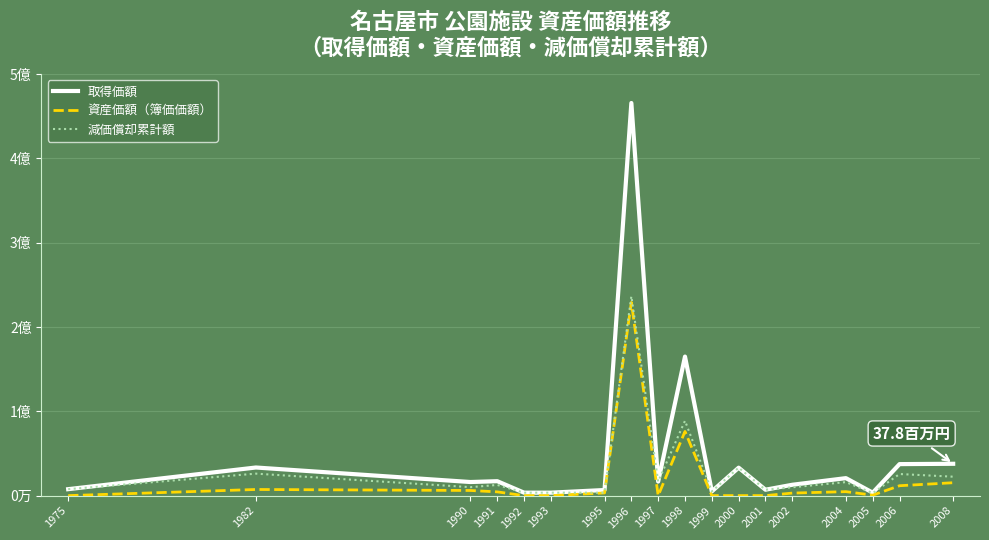

Does the chart display data point markers on the line(s)?

No